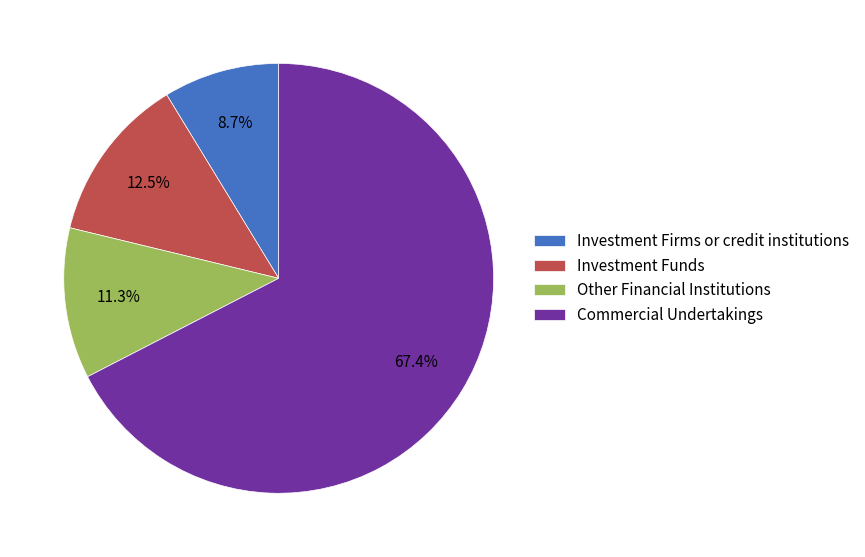

What is the smallest slice in the pie chart?

Investment Firms or credit institutions